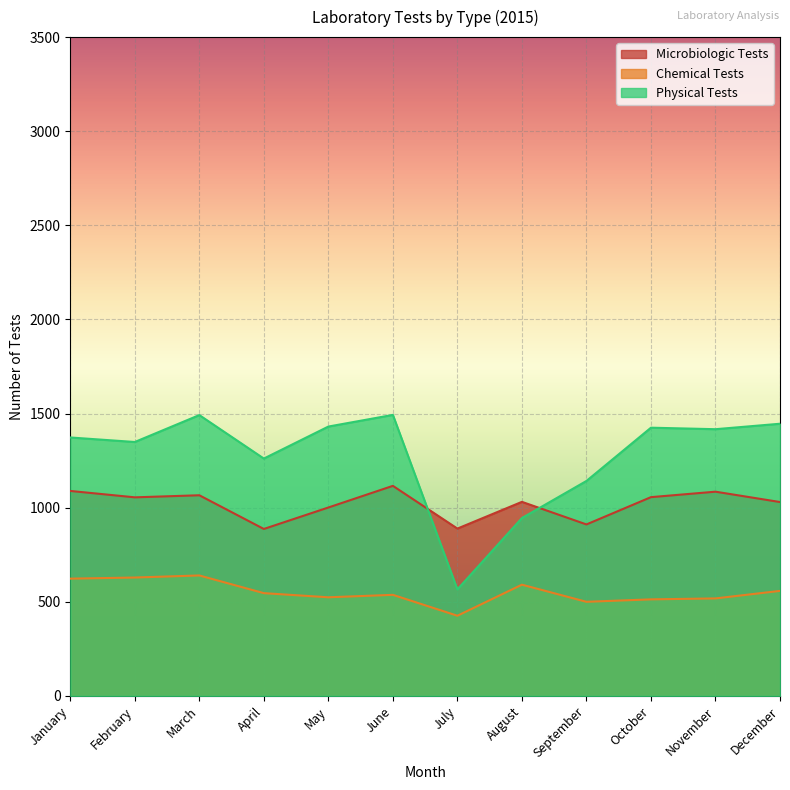

How many lines are shown in the chart?

3